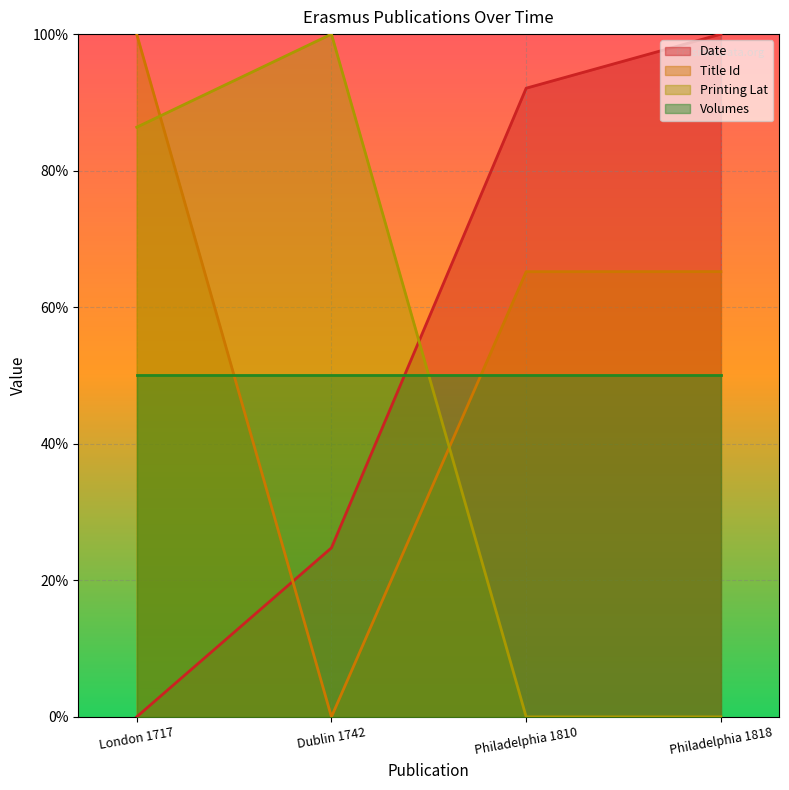

Which series has the widest spread of values?

Date